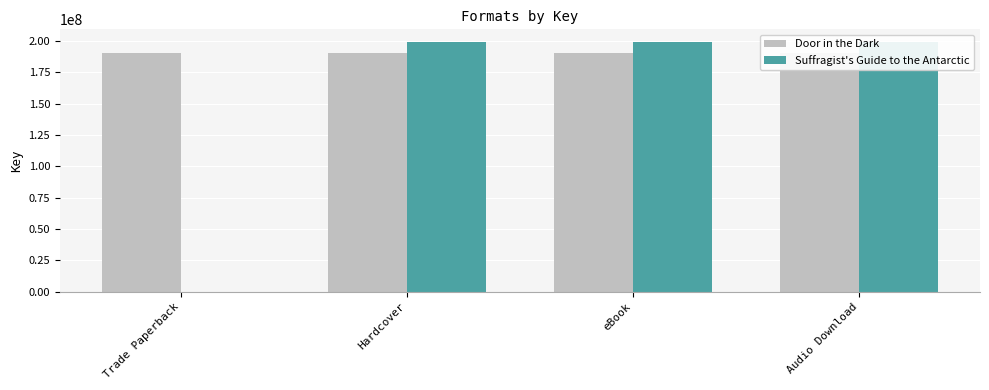

Are the bars horizontal?

No